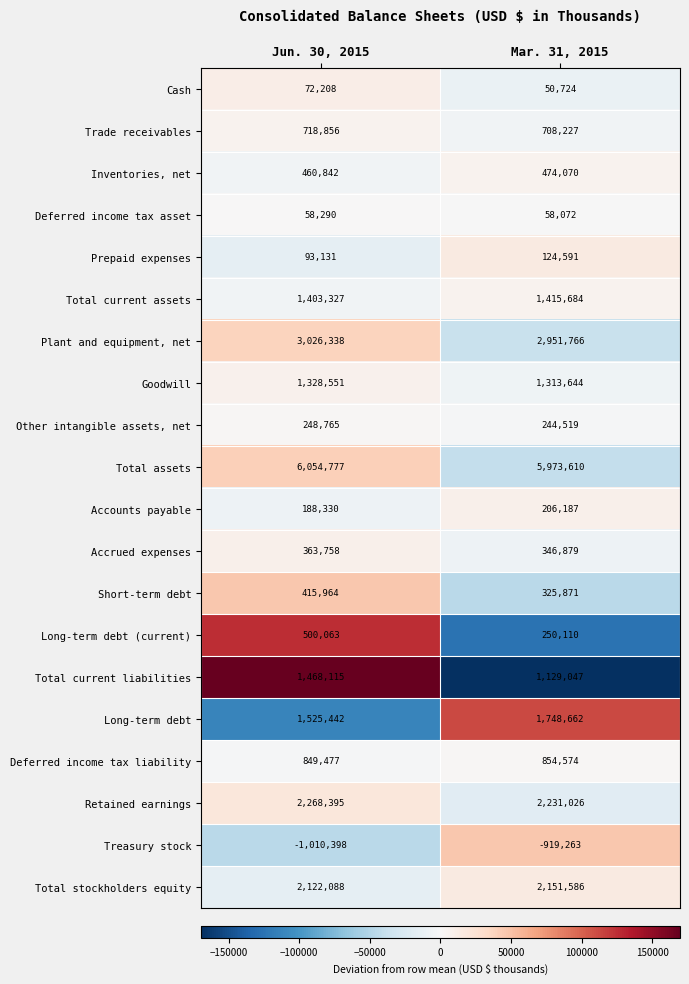

How many categories are shown in the chart?

2